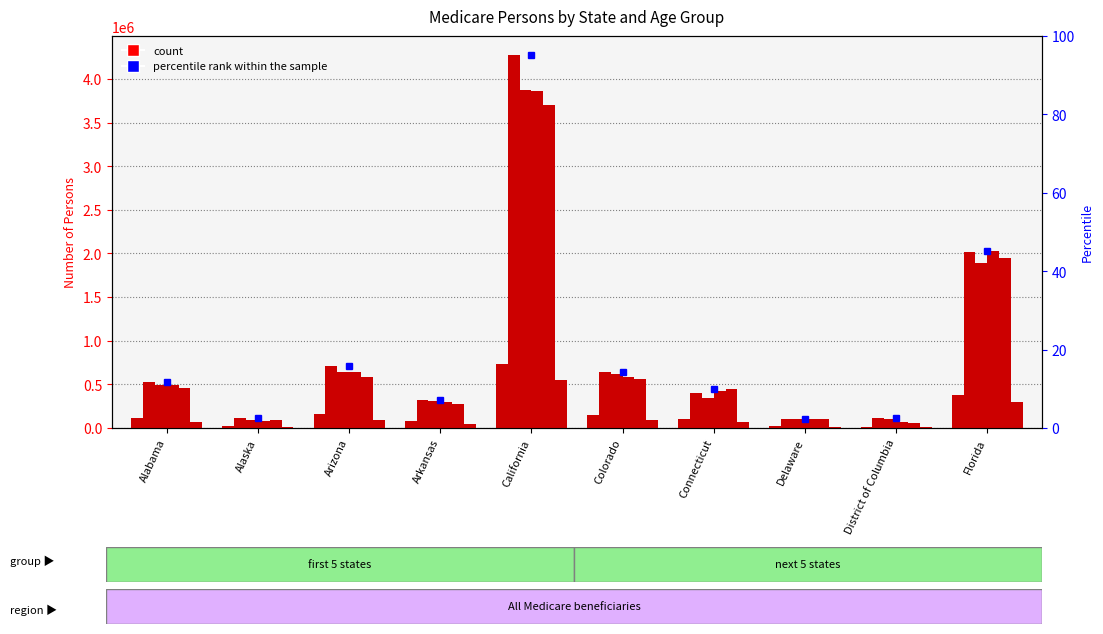

At which label is the value closest to 375873?

Florida